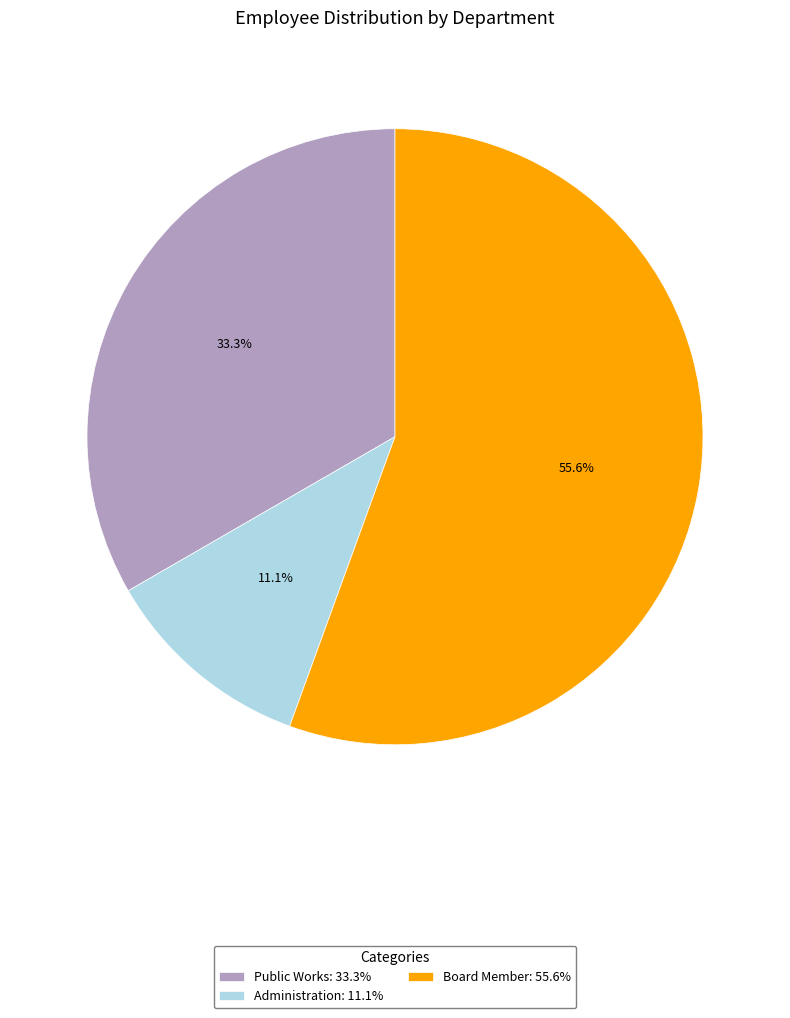

True or false: Administration accounts for 11% of the total.

True